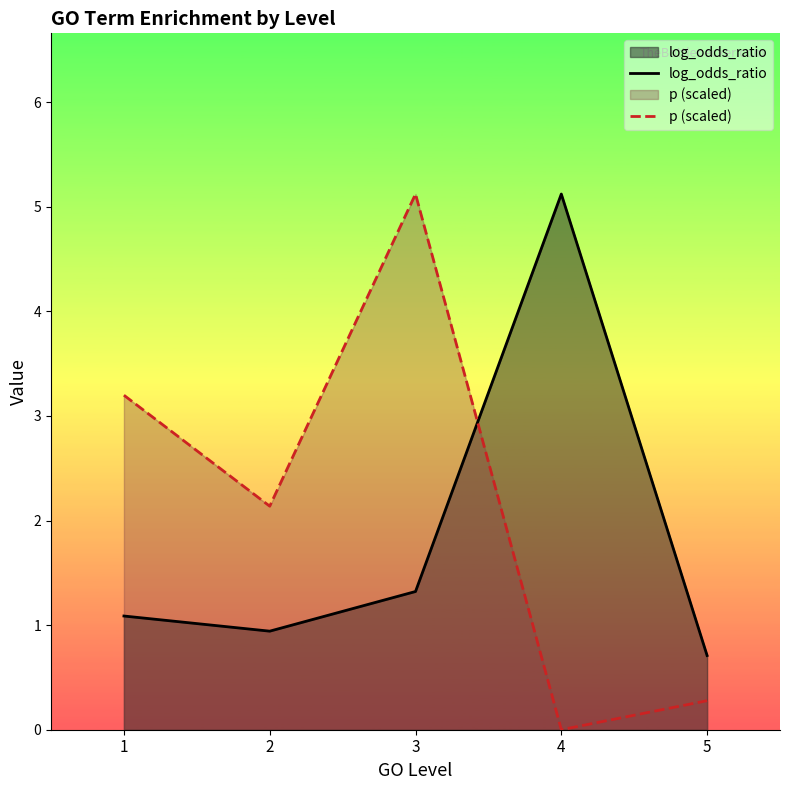

Between which two adjacent categories do log_odds_ratio and p (scaled) first intersect?

3 and 4